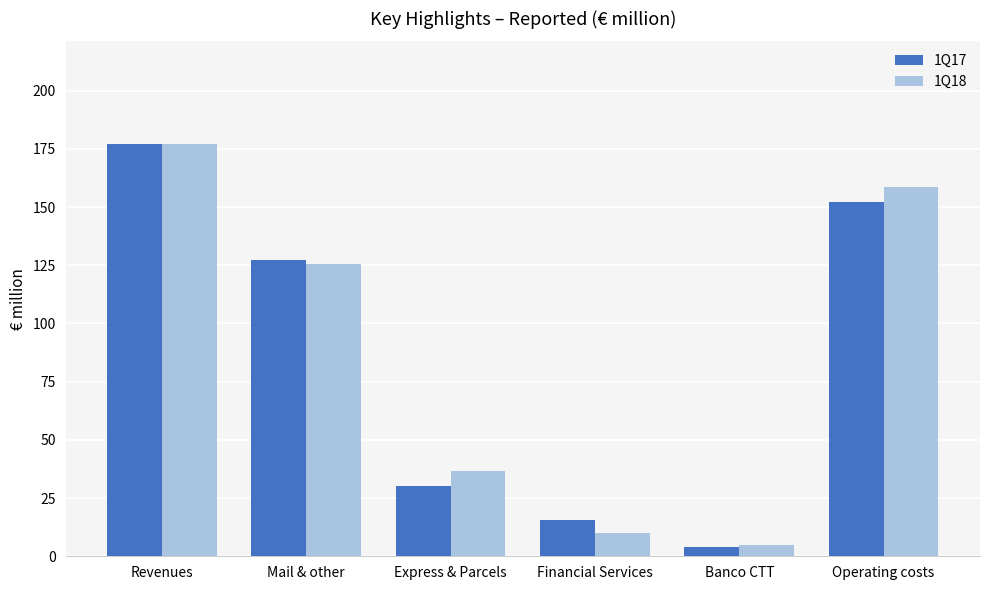

Is it true that 1Q18 equals 125.5 at Mail & other?

True